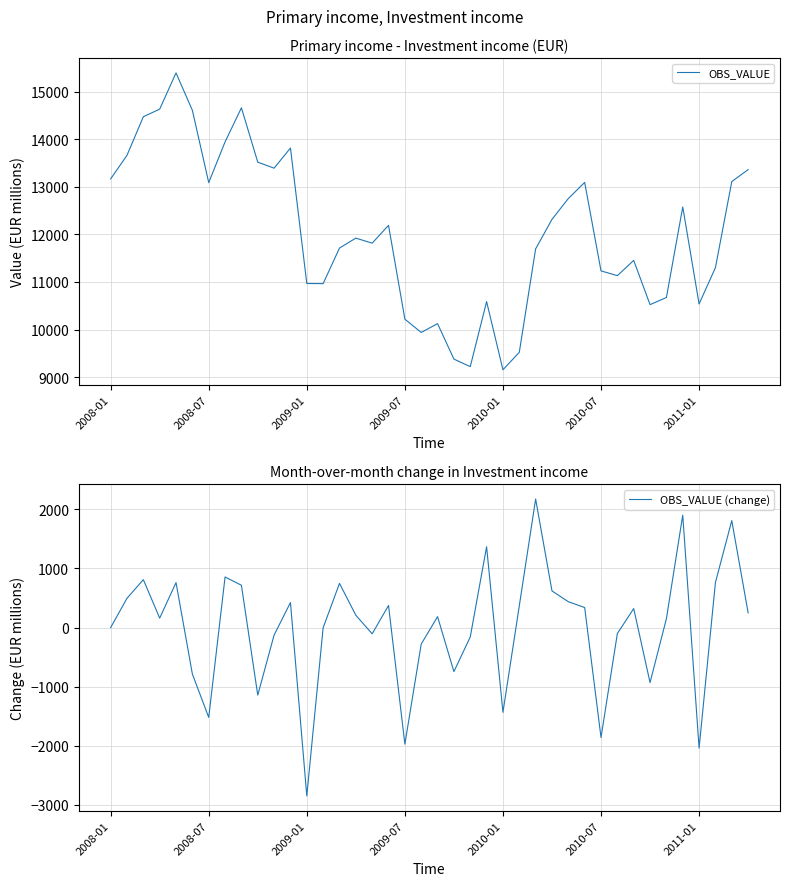

Which series has the widest spread of values?

OBS_VALUE